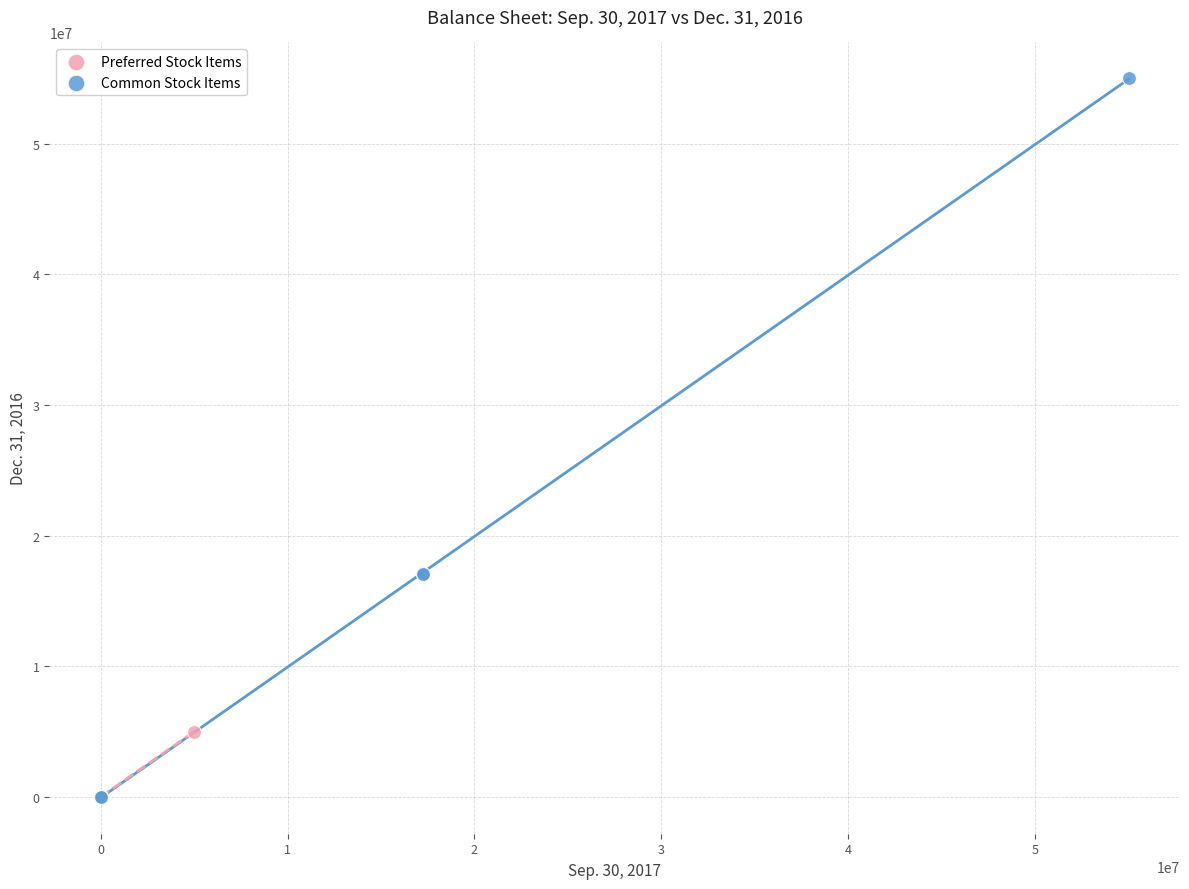

Which series has the largest Y range (max minus min)?

Common Stock Items